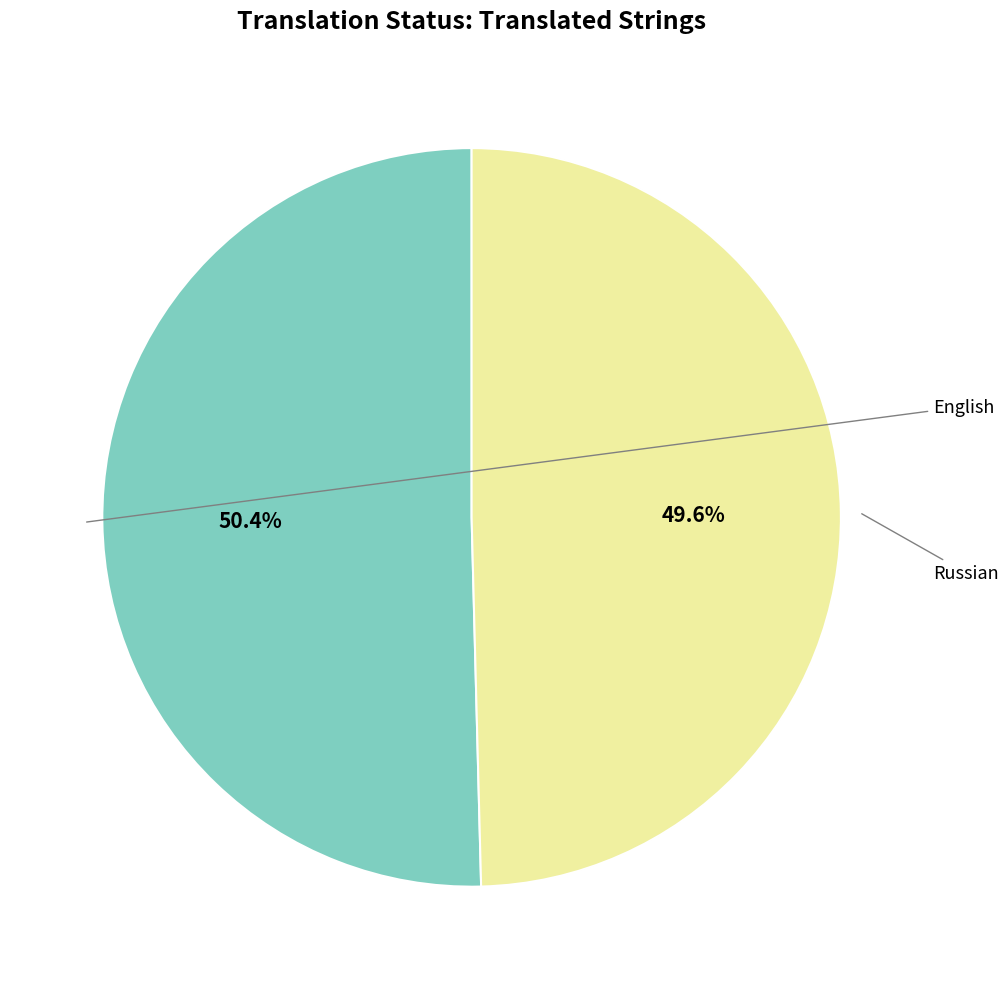

Count the number of slices in the pie.

2